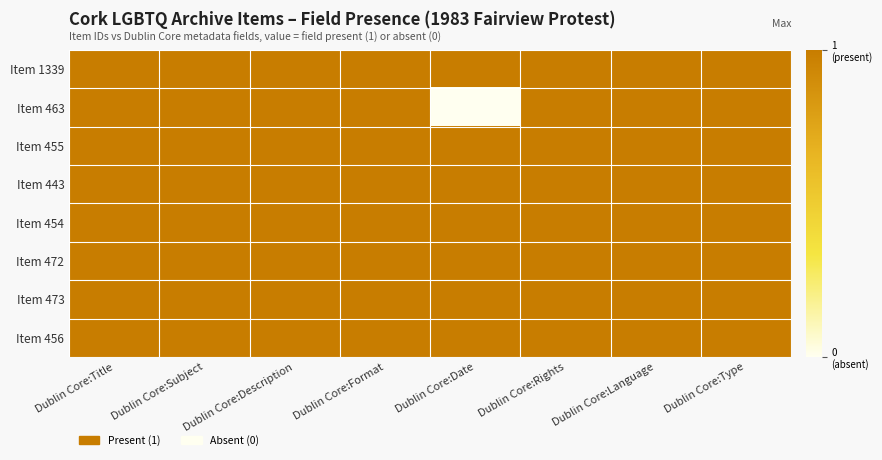

What is the total value across all series at Dublin Core:Date?

7